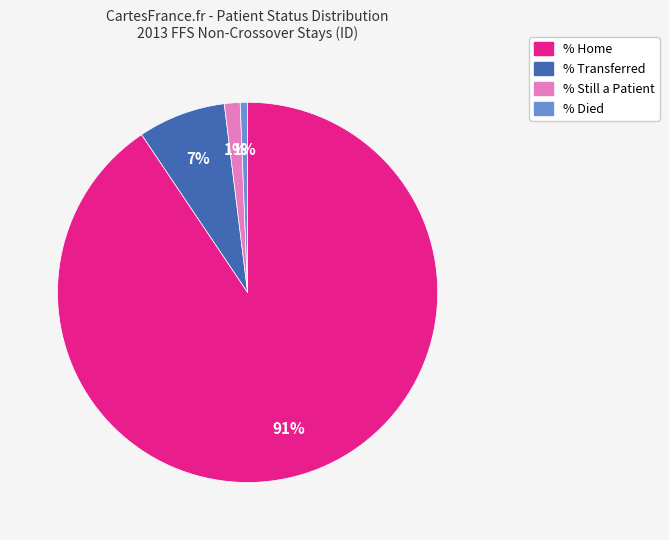

True or false: % Home accounts for 91% of the total.

True